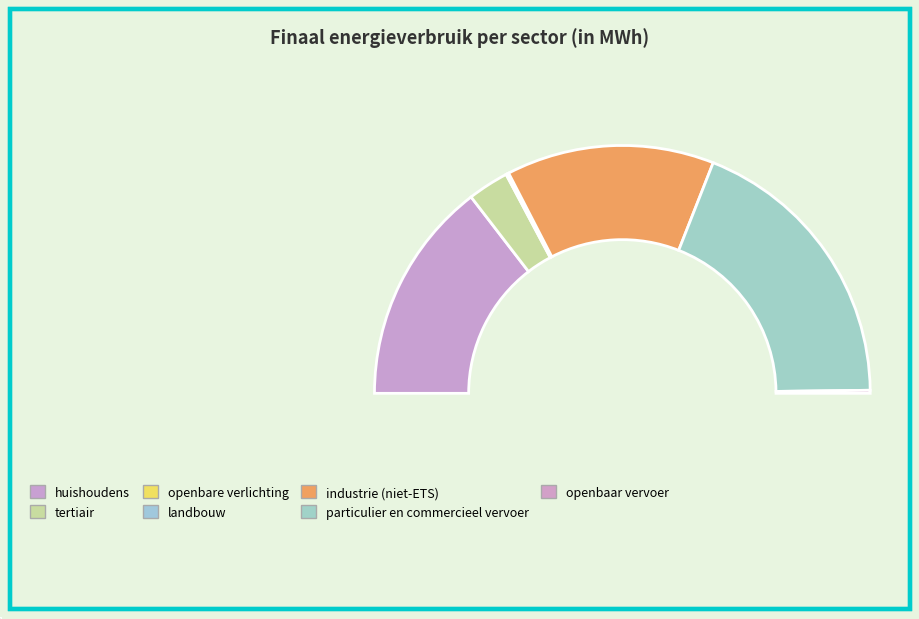

What is the smallest slice in the pie chart?

landbouw